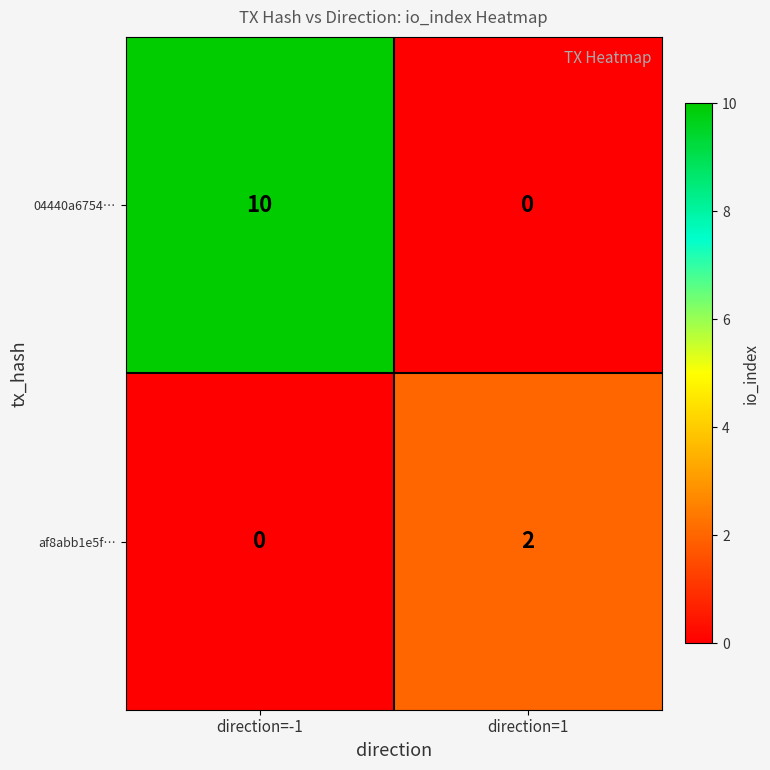

Reading left to right, what are all the values shown in this chart?

04440a6754…: 10	0
af8abb1e5f…: 0	2